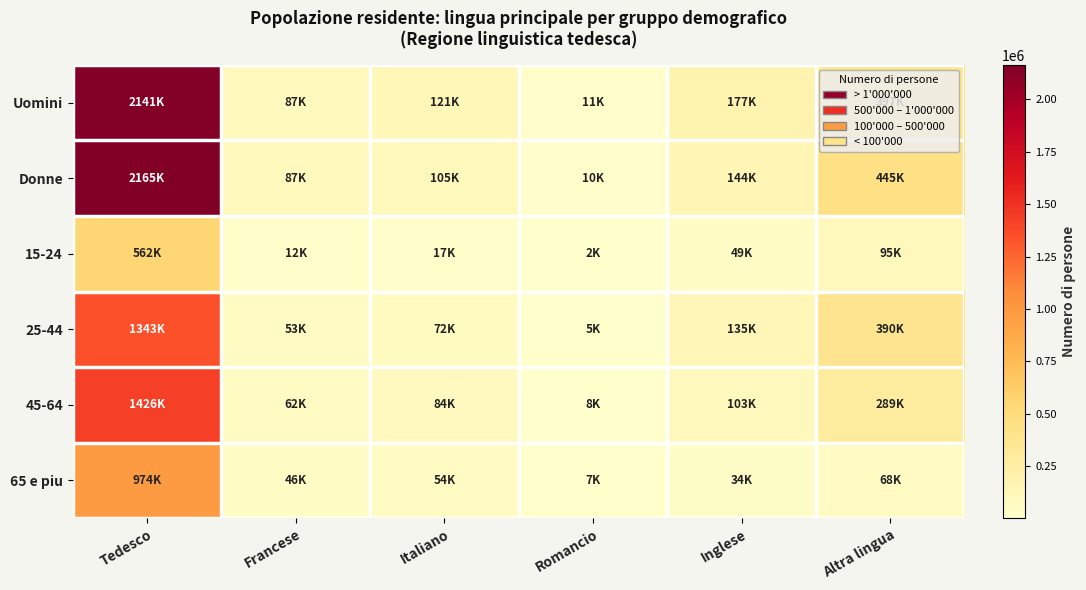

Reading left to right, extract all data points from this chart.

Uomini: Tedesco=2141111.6	Francese=86563.7	Italiano=121417.8	Romancio=11074.5	Inglese=176909.9	Altra lingua=396737.0
Donne: Tedesco=2164610.1	Francese=87097.0	Italiano=104897.8	Romancio=10241.3	Inglese=143773.5	Altra lingua=444734.8
15-24: Tedesco=561841.3	Francese=12353.8	Italiano=16849.6	Romancio=1767.4	Inglese=49420.8	Altra lingua=94857.0
25-44: Tedesco=1343257.5	Francese=53224.3	Italiano=71740.8	Romancio=5428.8	Inglese=134521.5	Altra lingua=389889.7
45-64: Tedesco=1426167.8	Francese=61799.6	Italiano=83829.6	Romancio=7504.1	Inglese=102521.4	Altra lingua=288902.7
65 e piu: Tedesco=974455.2	Francese=46282.9	Italiano=53895.6	Romancio=6615.5	Inglese=34219.6	Altra lingua=67822.4